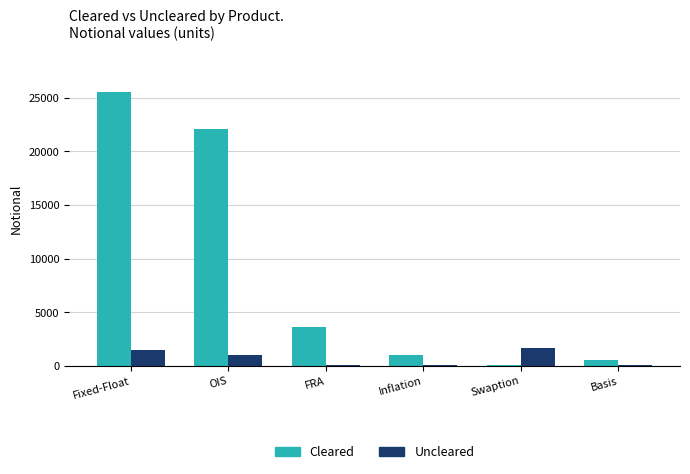

Count the number of categories in the chart.

6